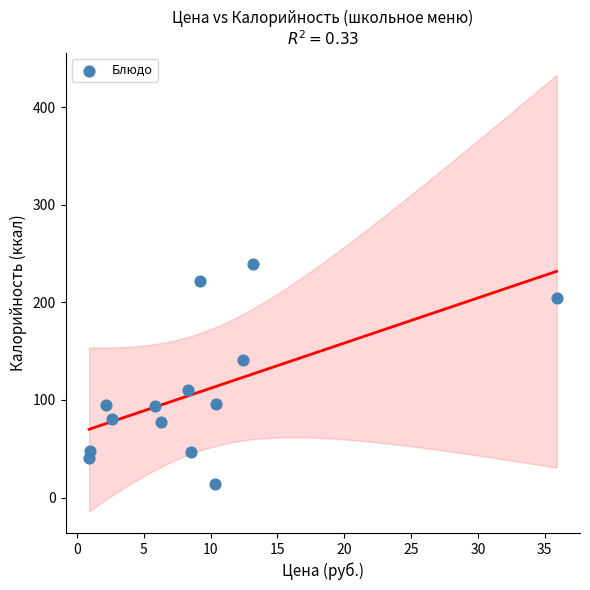

What is the range of X values (max minus min)?

35.0